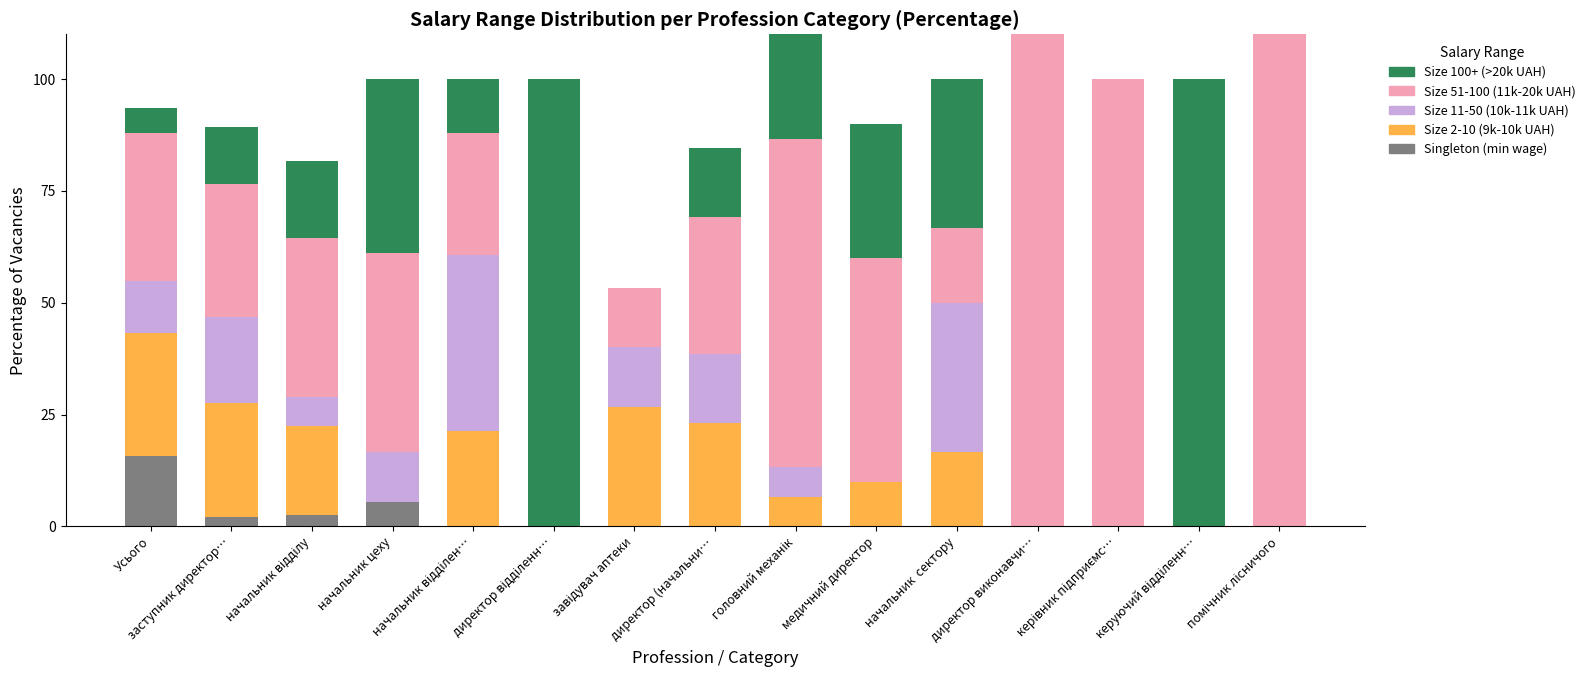

Count the number of data series in this chart.

5